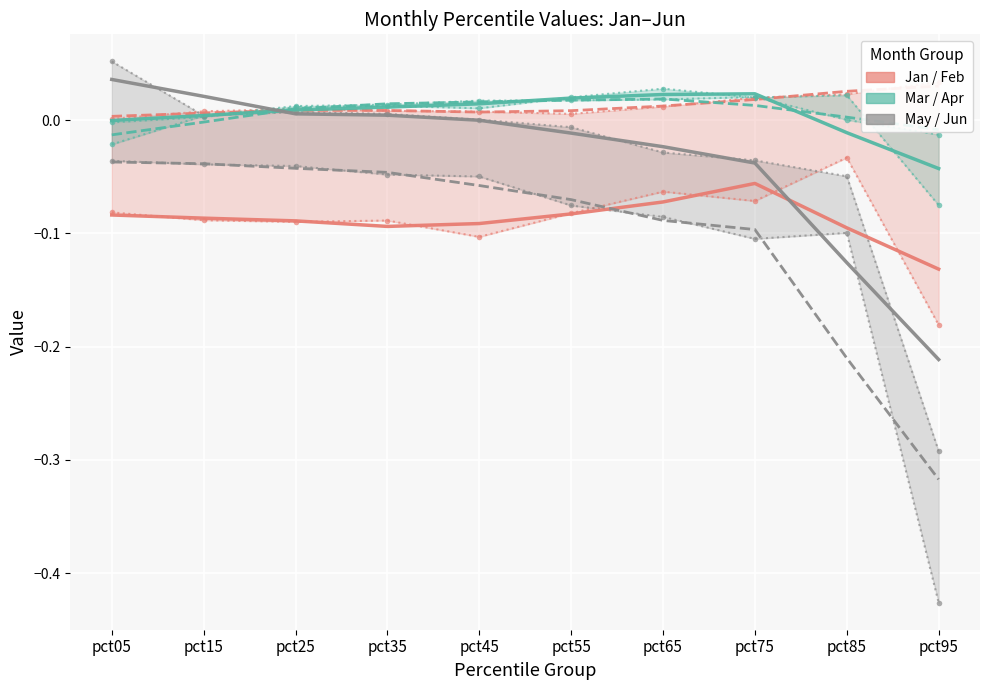

The Feb series shows 0.0 at pct35. True or false?

False